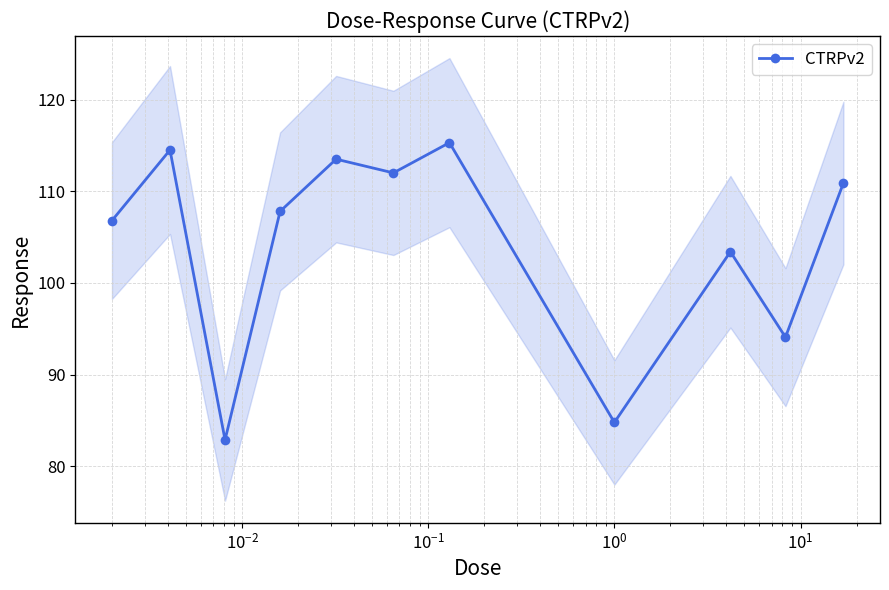

How many distinct data groups are displayed?

1